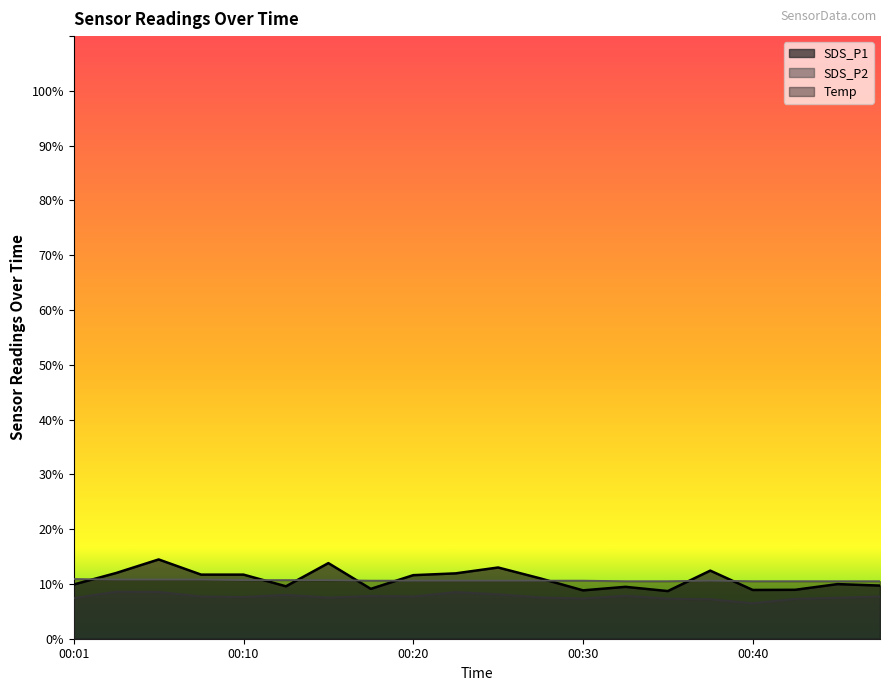

Read the Temp value at 00:08.

10.8